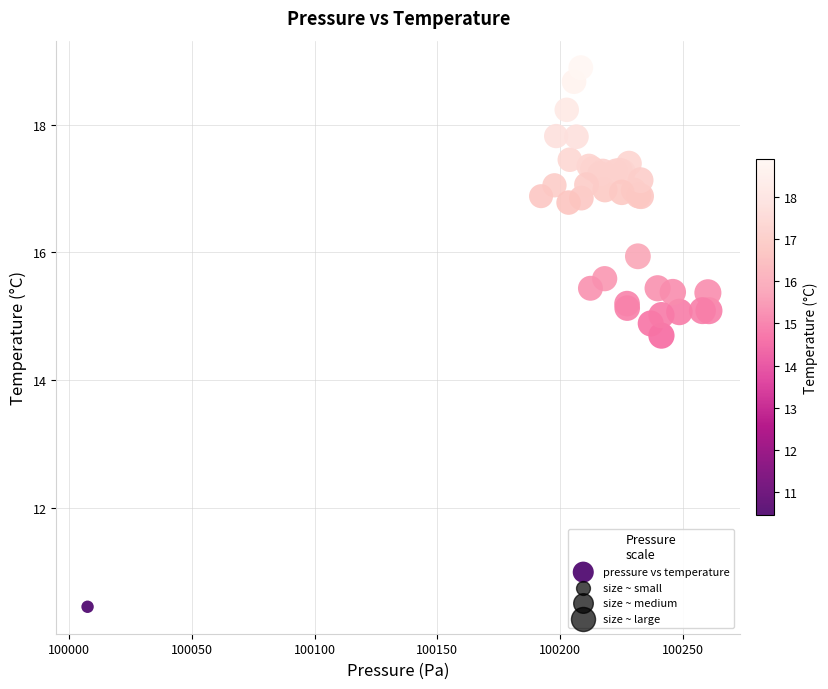

What Y value in the scatter plot is closest to 14?

14.7